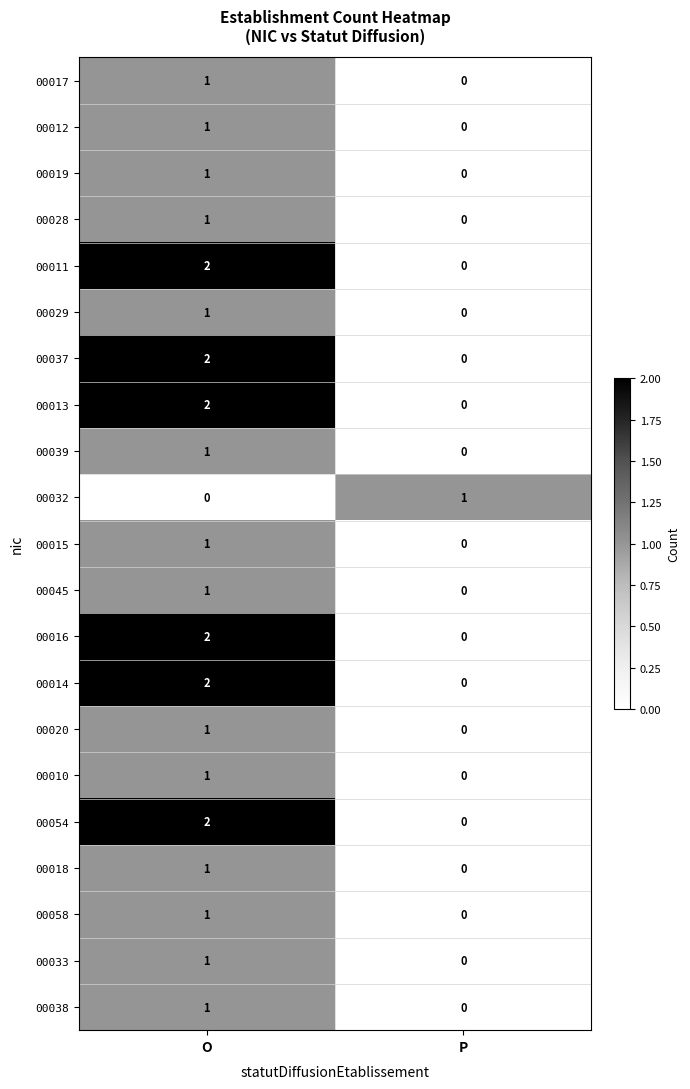

At which category is the sum across all series the highest?

O